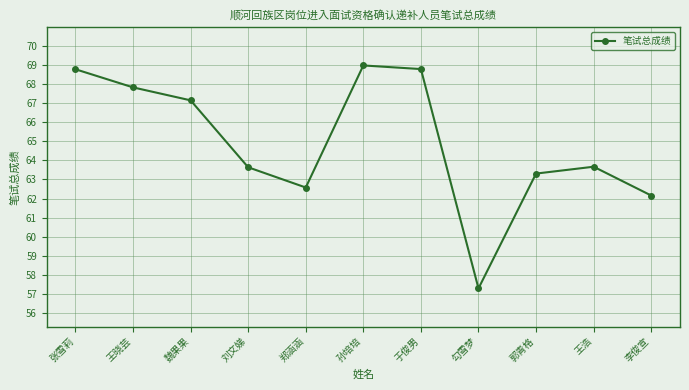

True or false: there are more than 2 points higher than both neighbors.

False